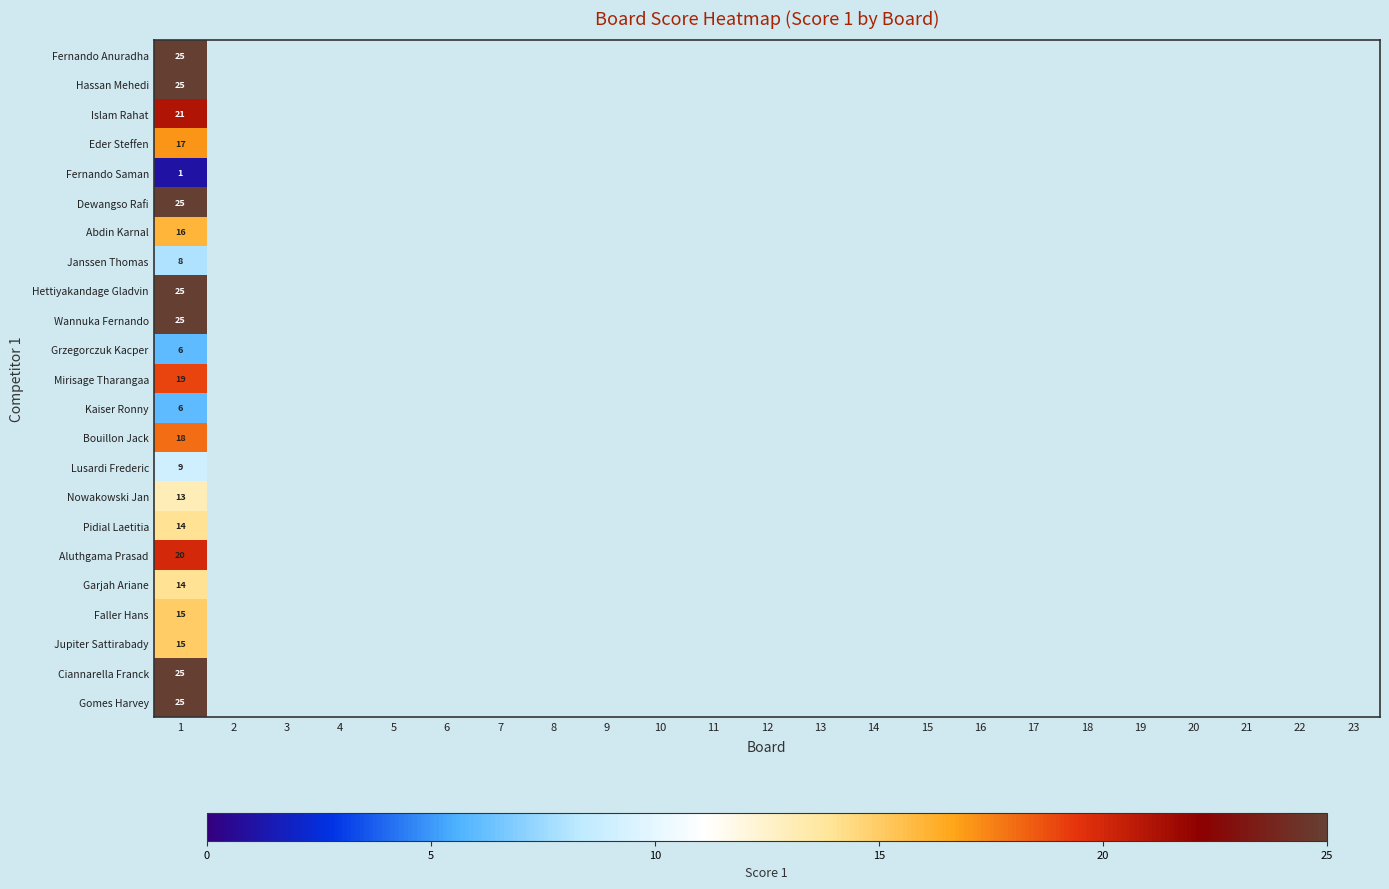

At which label is Pidial Laetitia closest to 14?

1